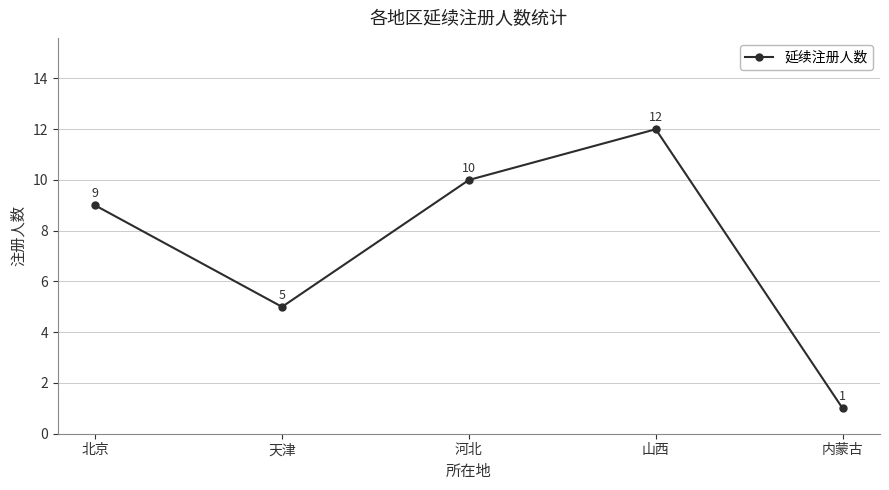

Which category has the lowest value across all series?

内蒙古